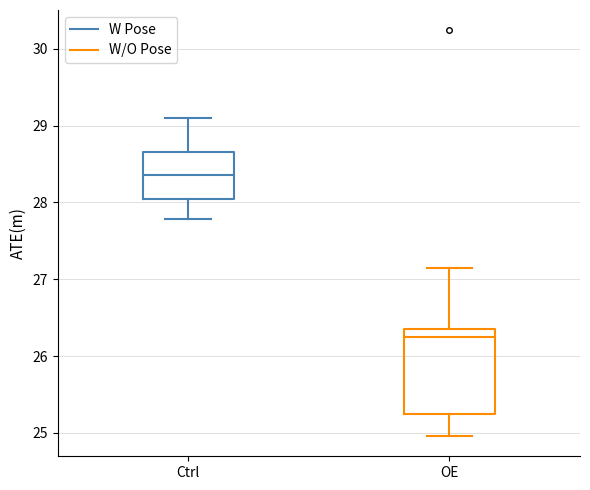

Reading left to right, transcribe this box plot: for each box, give where its median line is, the range the box spans, and where its two whiskers end, as read against the y-axis. The values are not printed on the chart, so give them approximately, as read against the axis.

Ctrl: median 28.4, box 28.0 to 28.7, whiskers 27.8 to 29.1
OE: median 26.2, box 25.3 to 26.3, whiskers 25.0 to 27.2